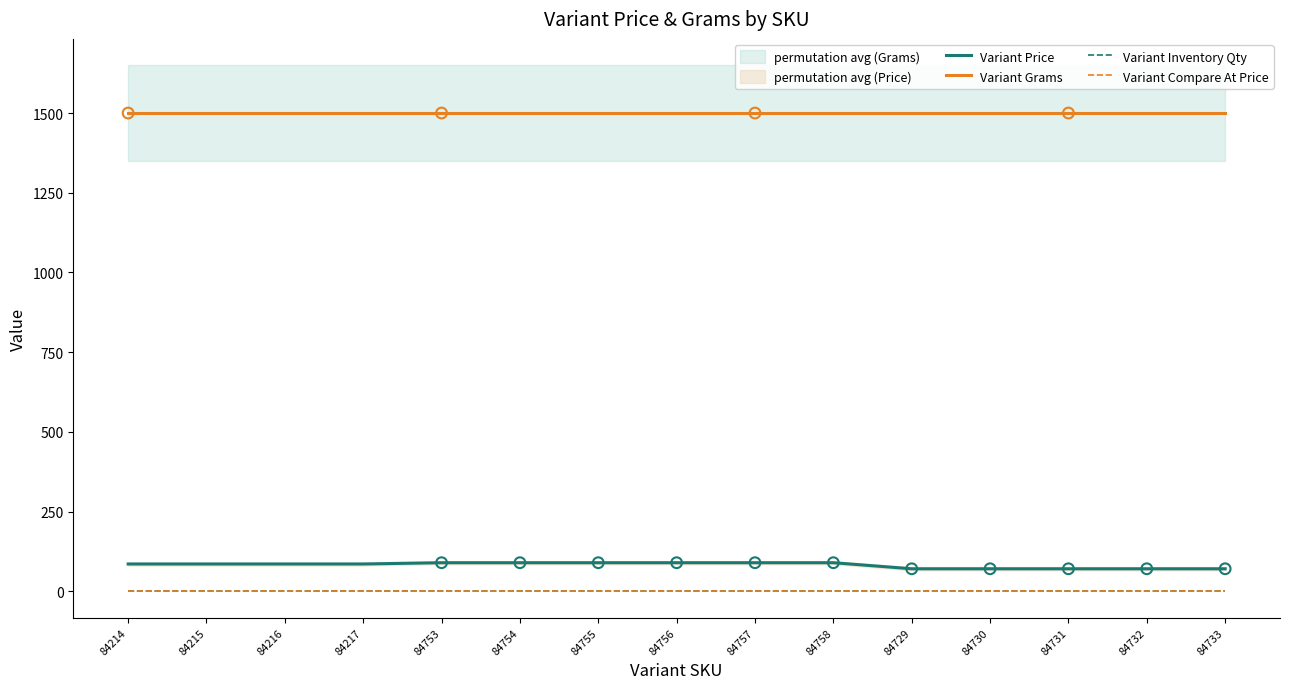

Which series reaches the maximum Y coordinate?

Variant Grams